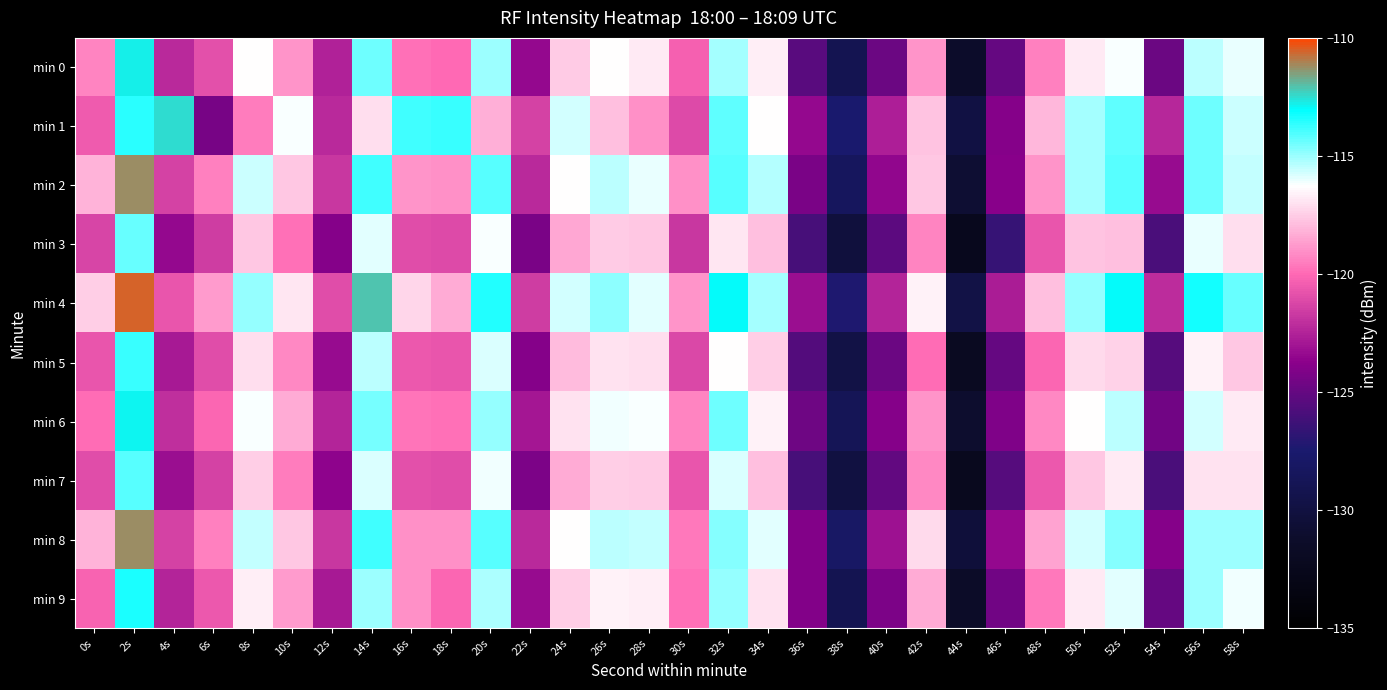

Between 36s and 16s, which is larger?

16s